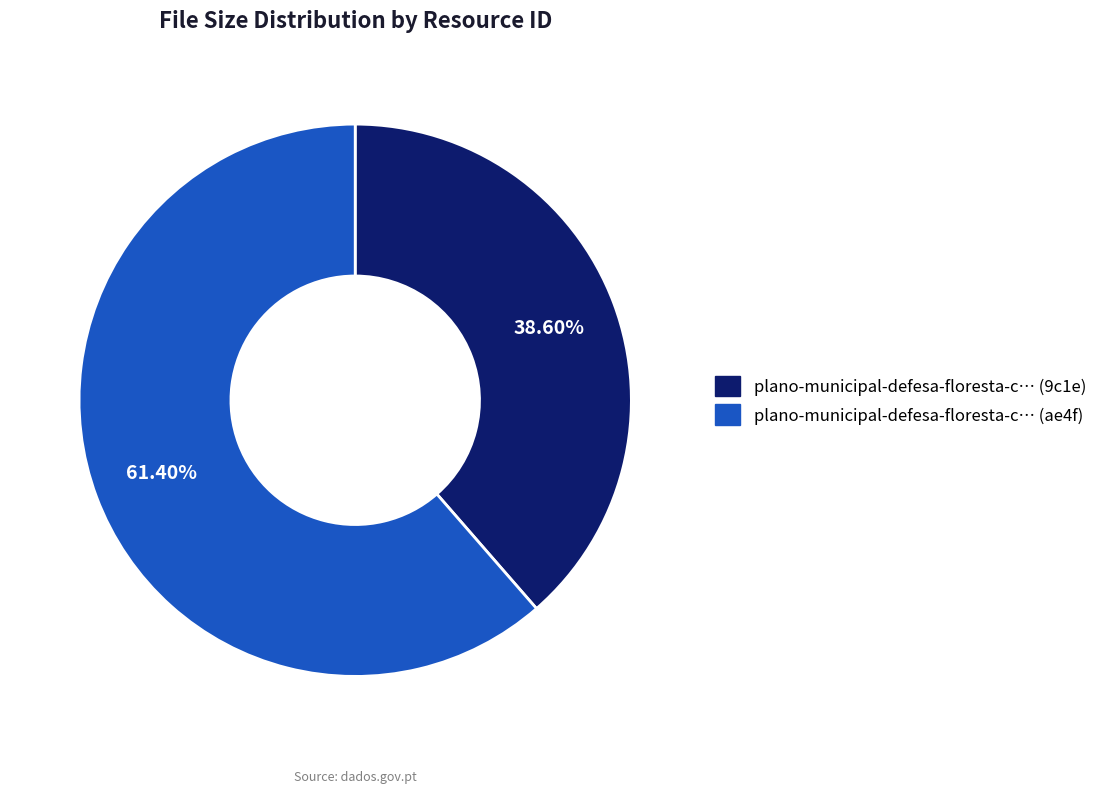

Is there any slice that represents more than half of the pie?

Yes